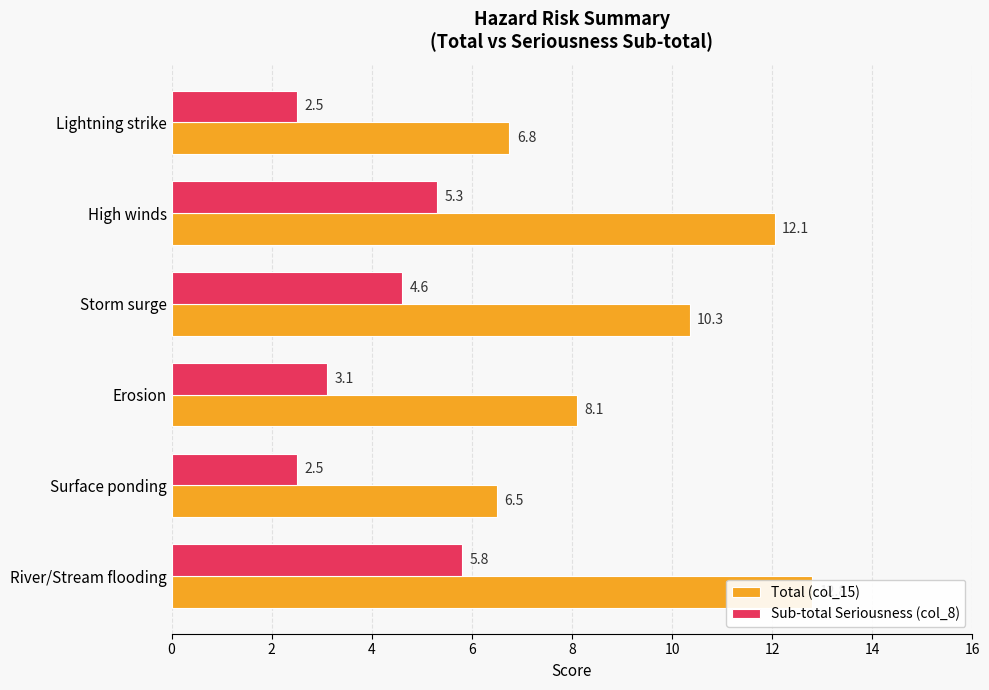

At which label is Total (col_15) closest to 9?

Erosion